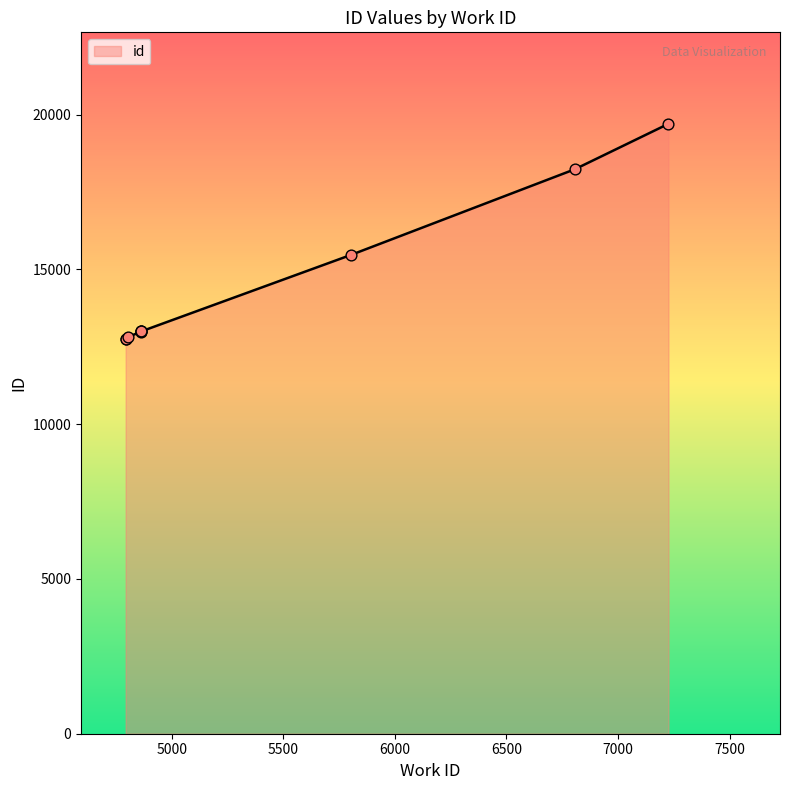

What is the ratio of the value at 4863 to the value at 4863?

1.0